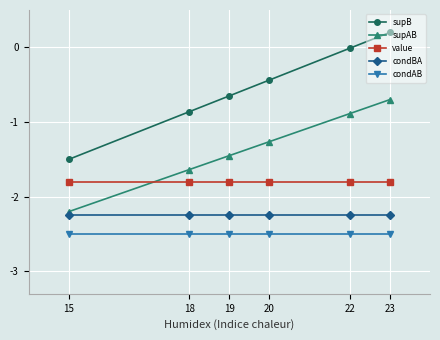

What is the value of the supAB point at the 4th from the left?

-1.3